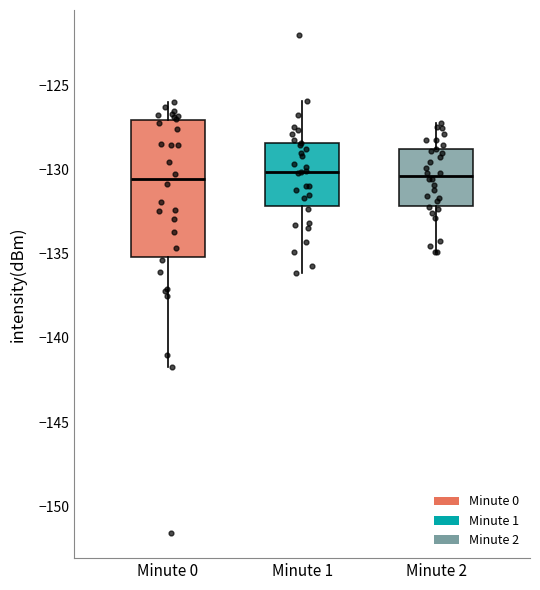

Reading left to right, transcribe this box plot: for each box, give where its median line is, the range the box spans, and where its two whiskers end, as read against the y-axis. The values are not printed on the chart, so give them approximately, as read against the axis.

Minute 0: median -130.5, box -135.0 to -127.0, whiskers -142.0 to -126.0
Minute 1: median -130.0, box -132.0 to -128.5, whiskers -136.0 to -126.0
Minute 2: median -130.5, box -132.0 to -129.0, whiskers -135.0 to -127.0